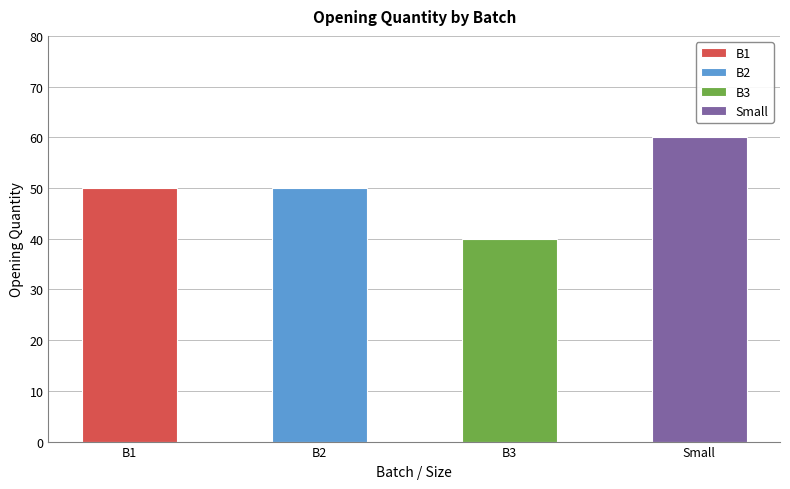

What position from the left is B2?

2